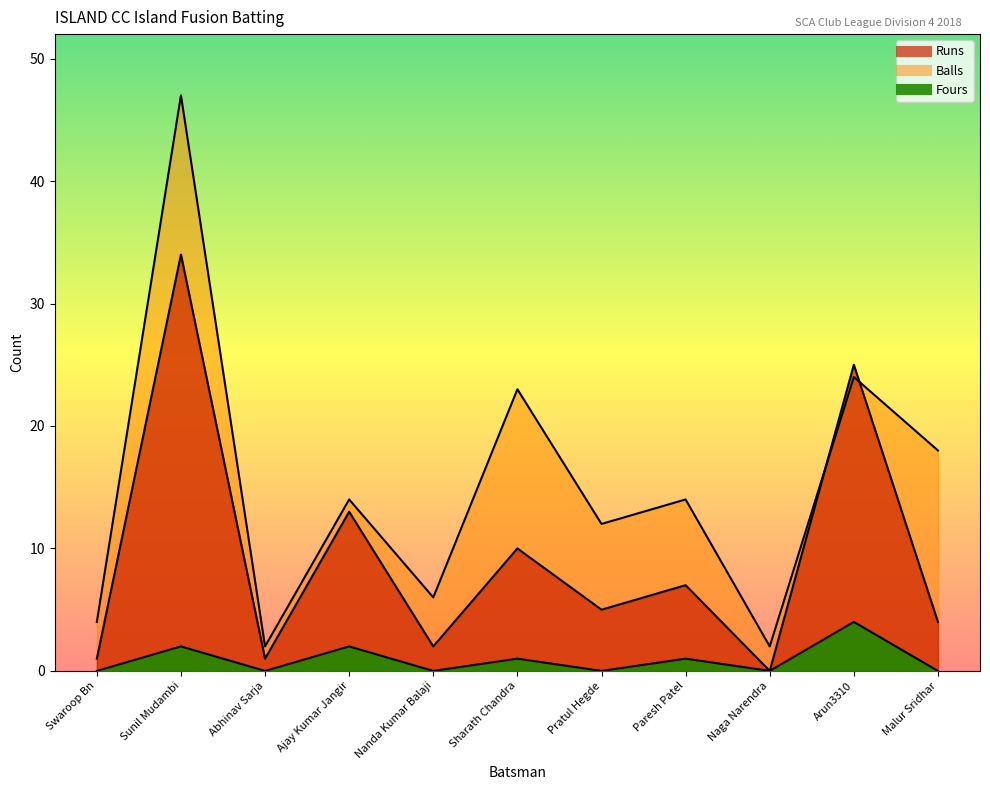

True or false: Runs and Fours cross at least once.

False